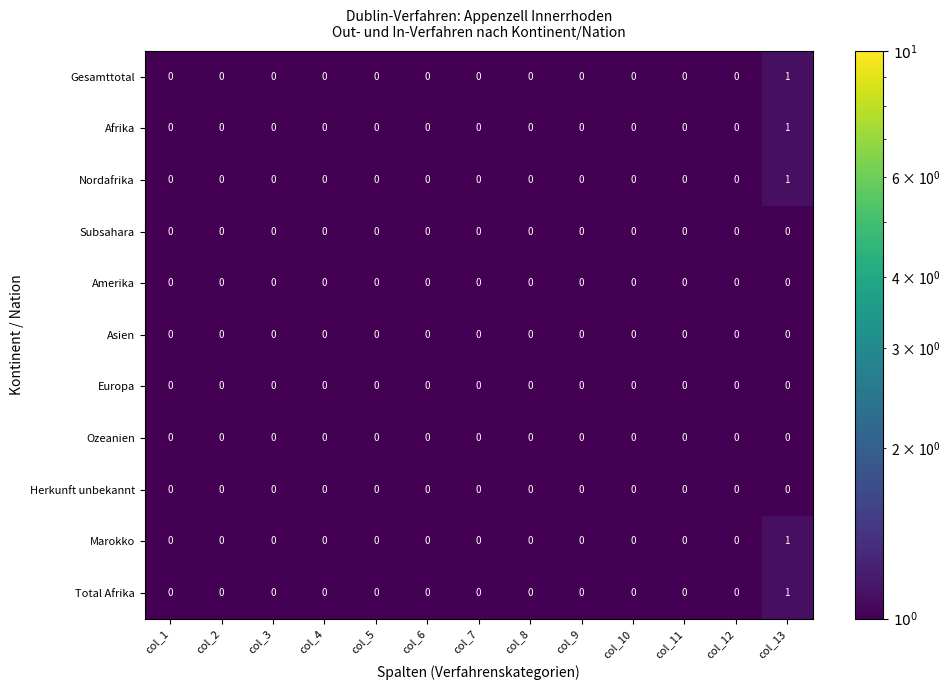

Which category has the highest value across all series?

col_13